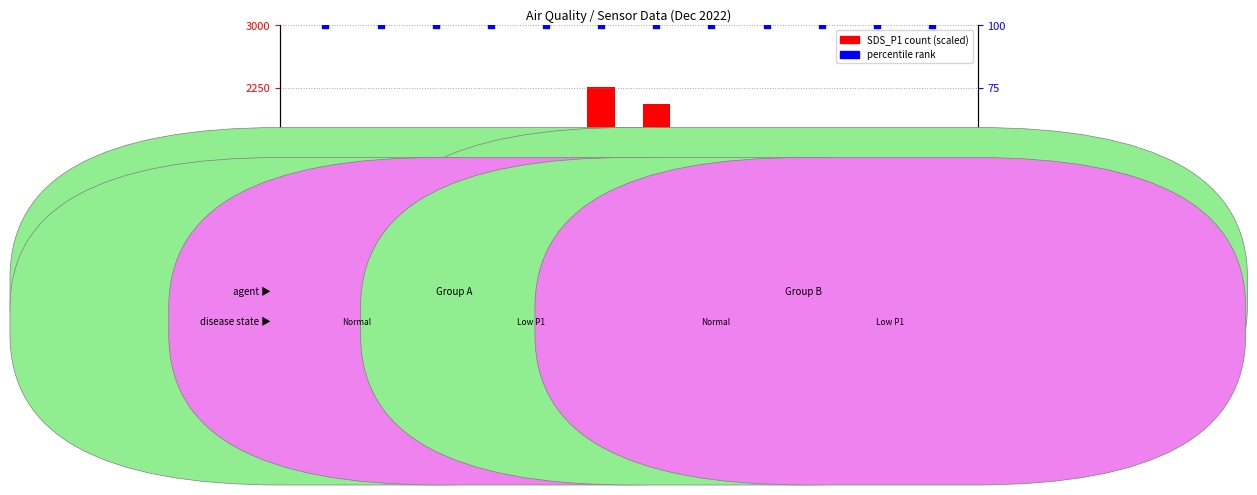

What is the total value across all series at 00:31?

1294.0